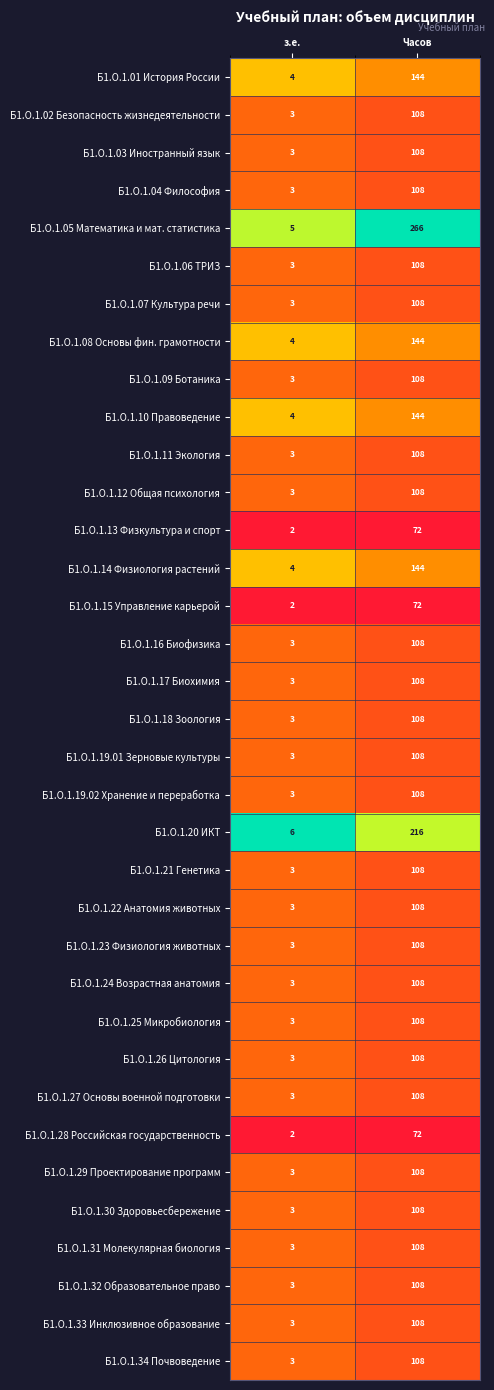

What is the total value across all series at Часов?

4082